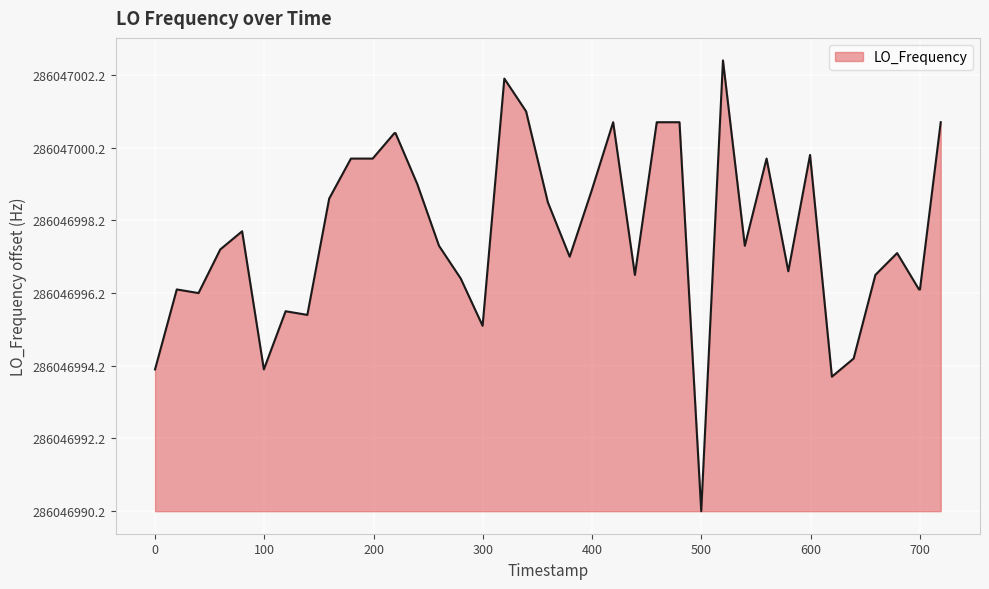

What is the difference between the maximum and minimum values?

12.4